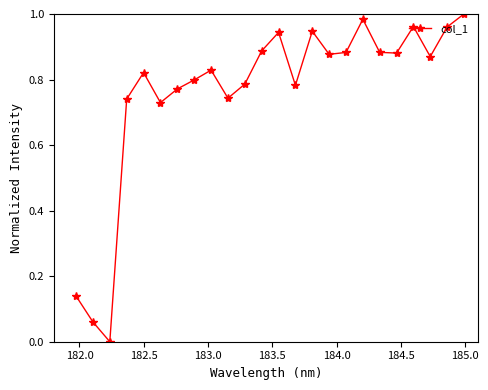

How many points are higher than both their immediate neighbors (excluding endpoints)?

6